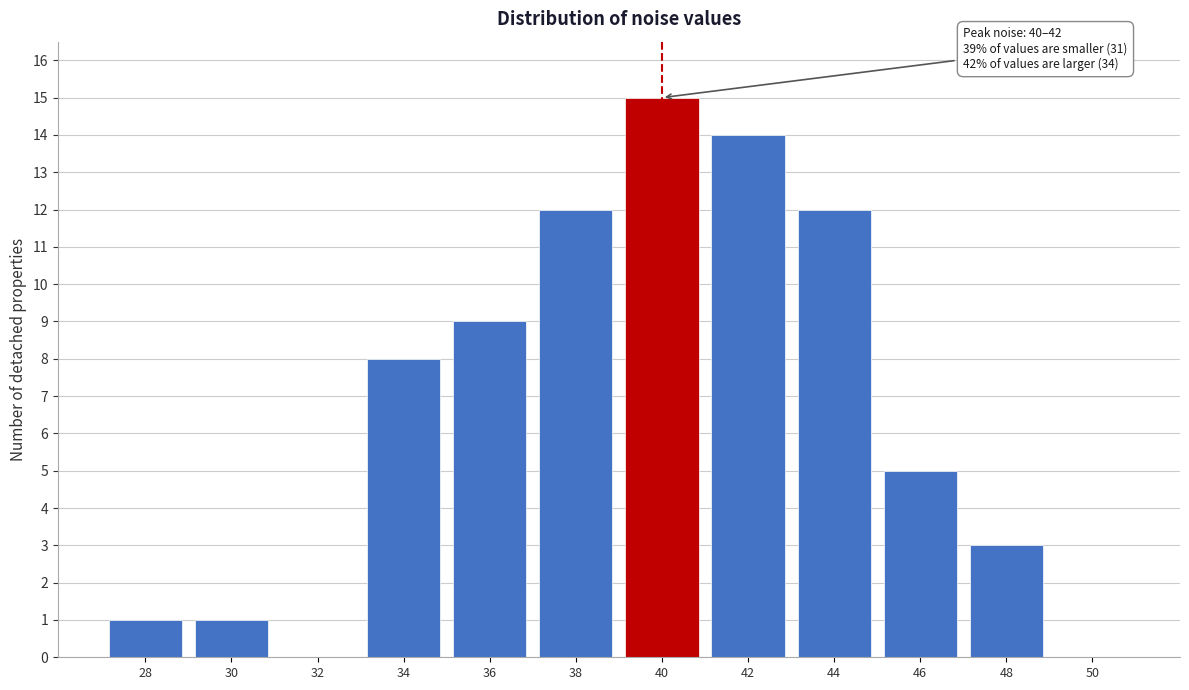

Reading left to right, list all the values displayed in this chart.

28=1	30=1	32=0	34=8	36=9	38=12	40=15	42=14	44=12	46=5	48=3	50=0